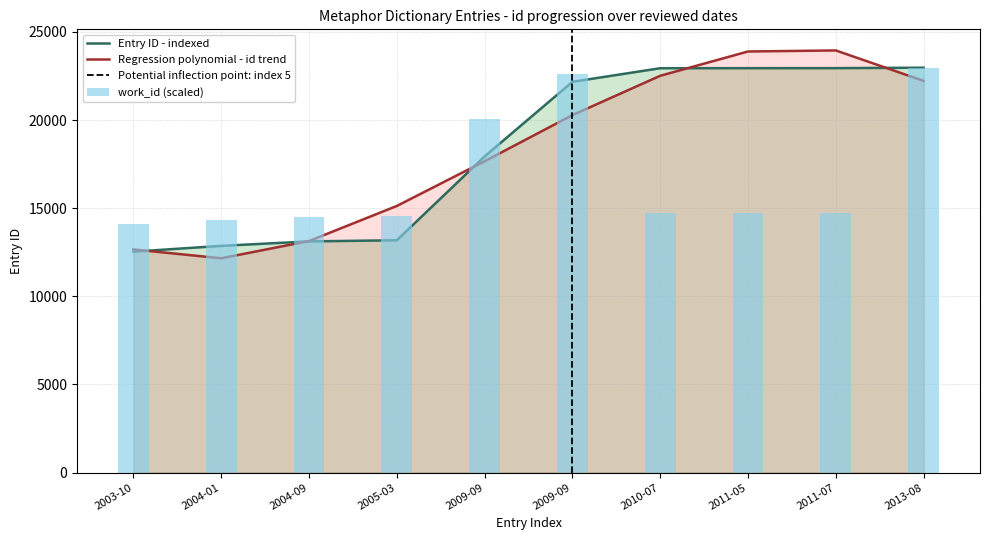

List the labels in order of id value, smallest first.

2003-10, 2004-01, 2004-09, 2005-03, 2009-09, 2009-09, 2010-07, 2011-05, 2011-07, 2013-08